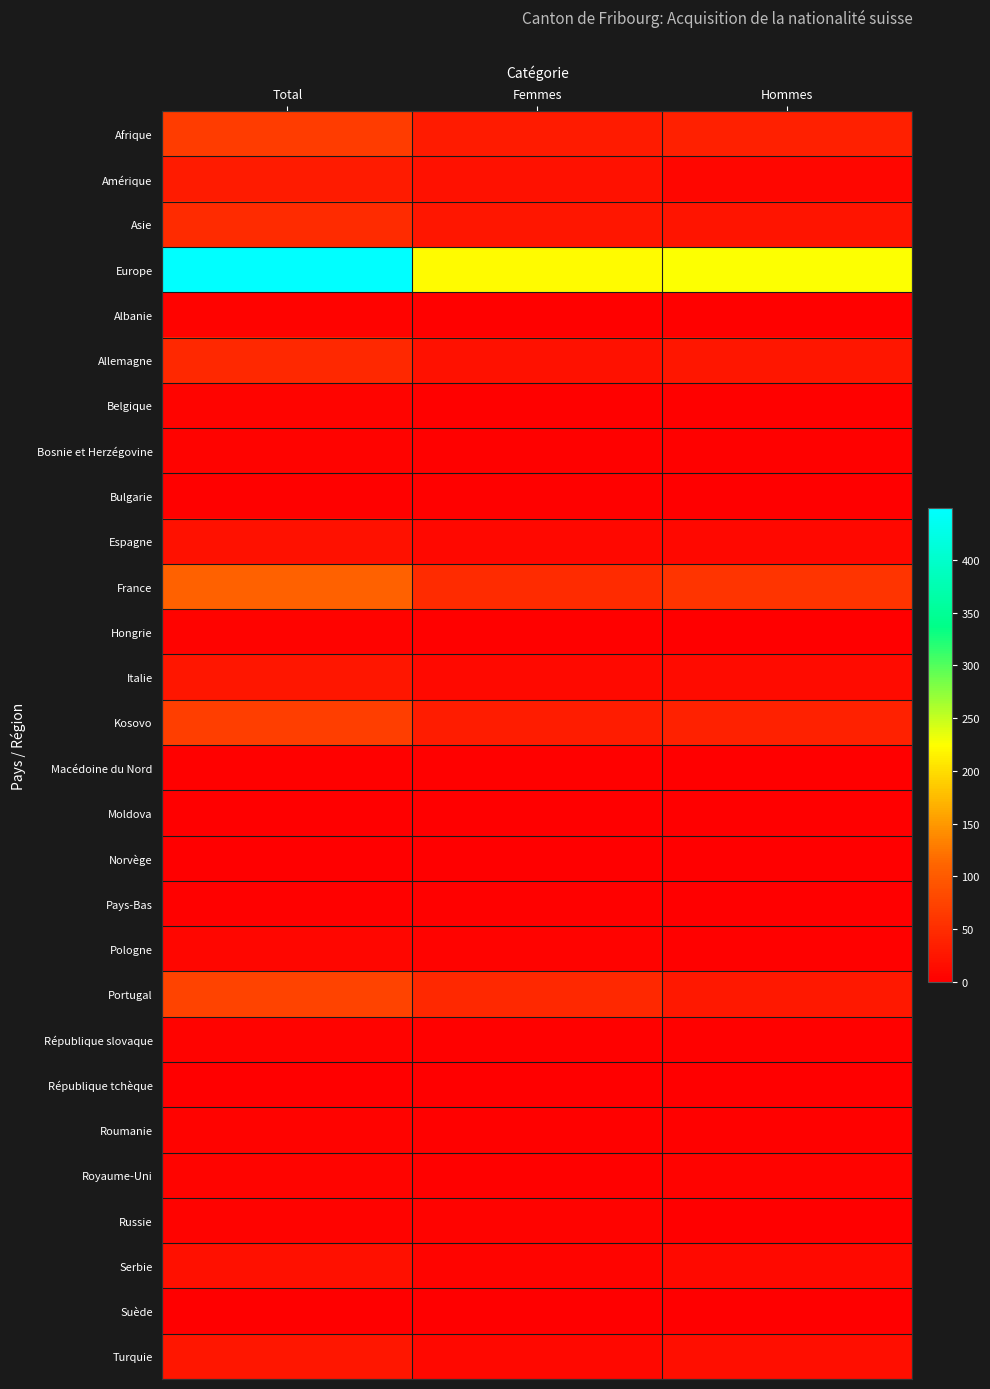

What is the total value across all series at Total?

1041